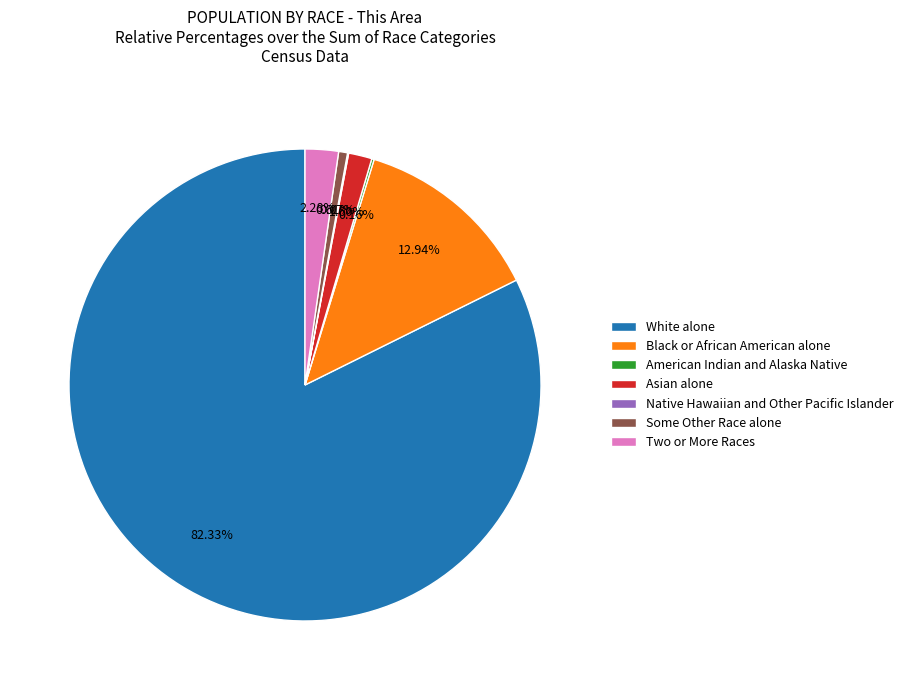

The White alone slice represents 77% of the pie. True or false?

False